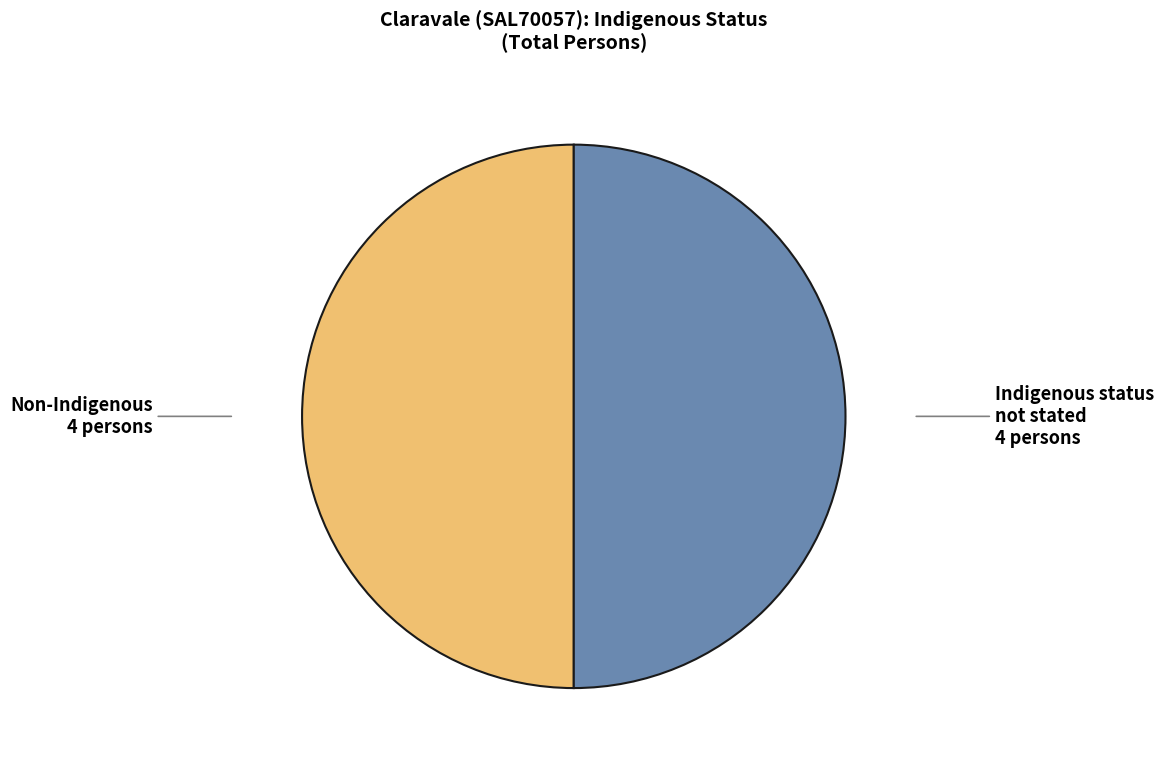

Combined, do Indigenous status not stated and Non-Indigenous account for over 50%?

Yes